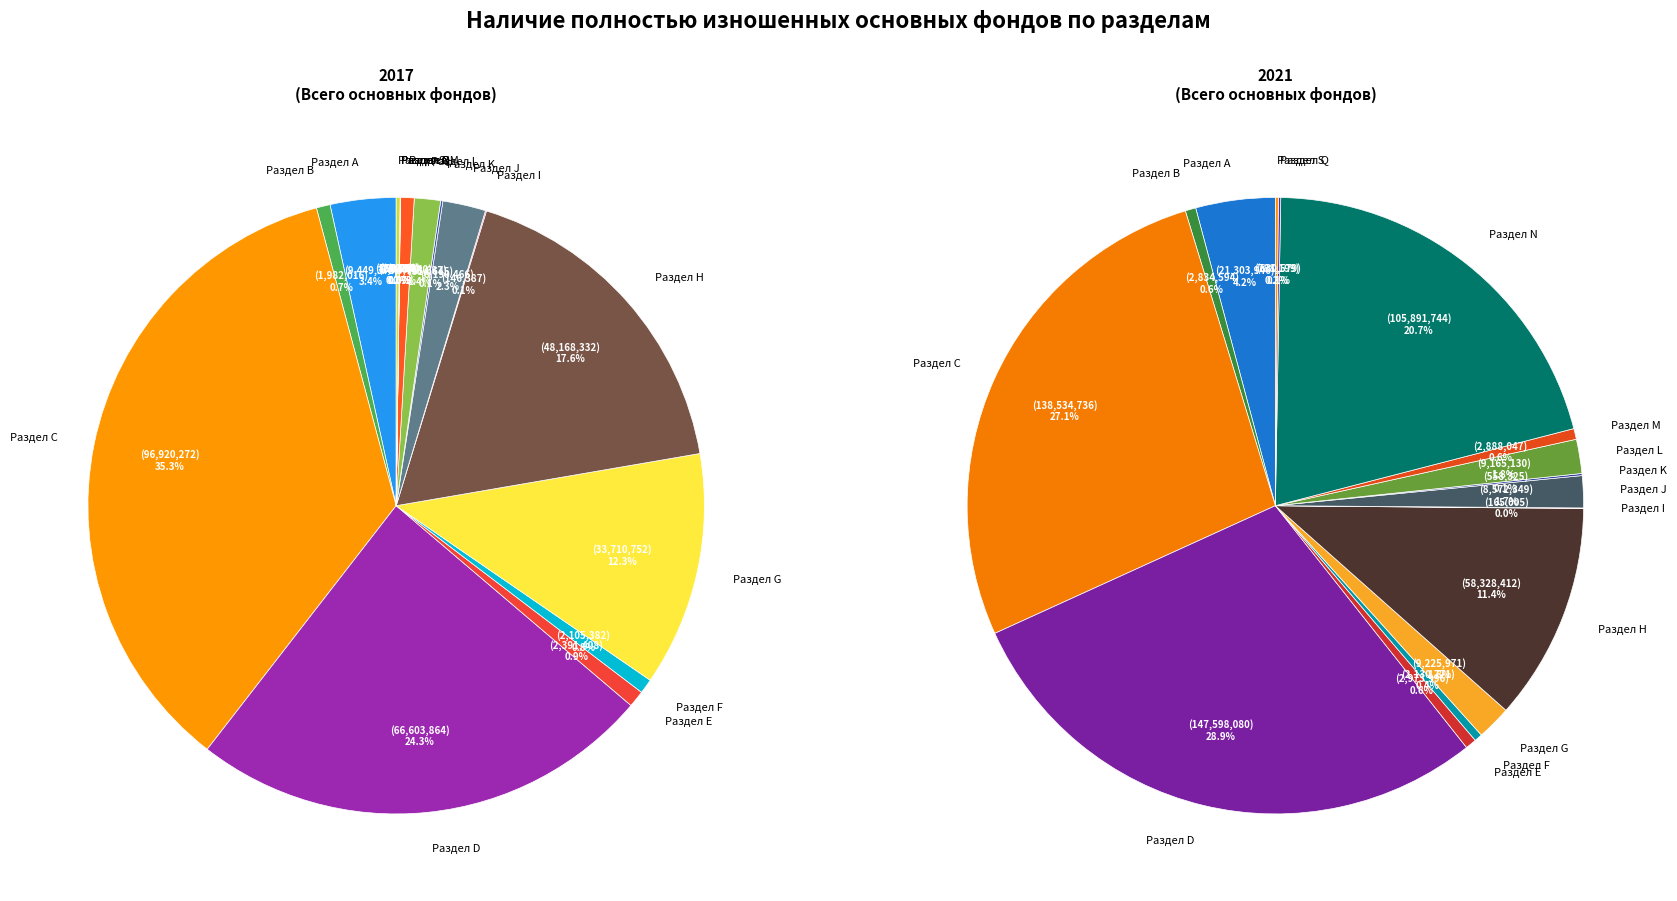

Which series has the largest range (max minus min)?

values_2021